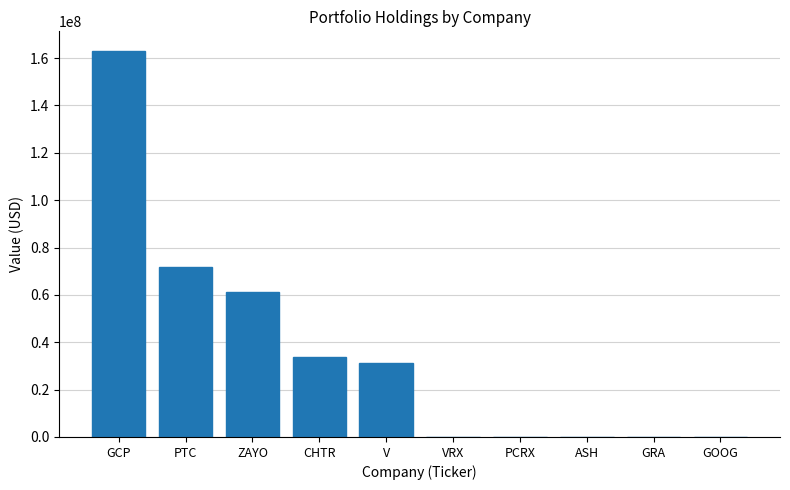

Count the number of categories in the chart.

10